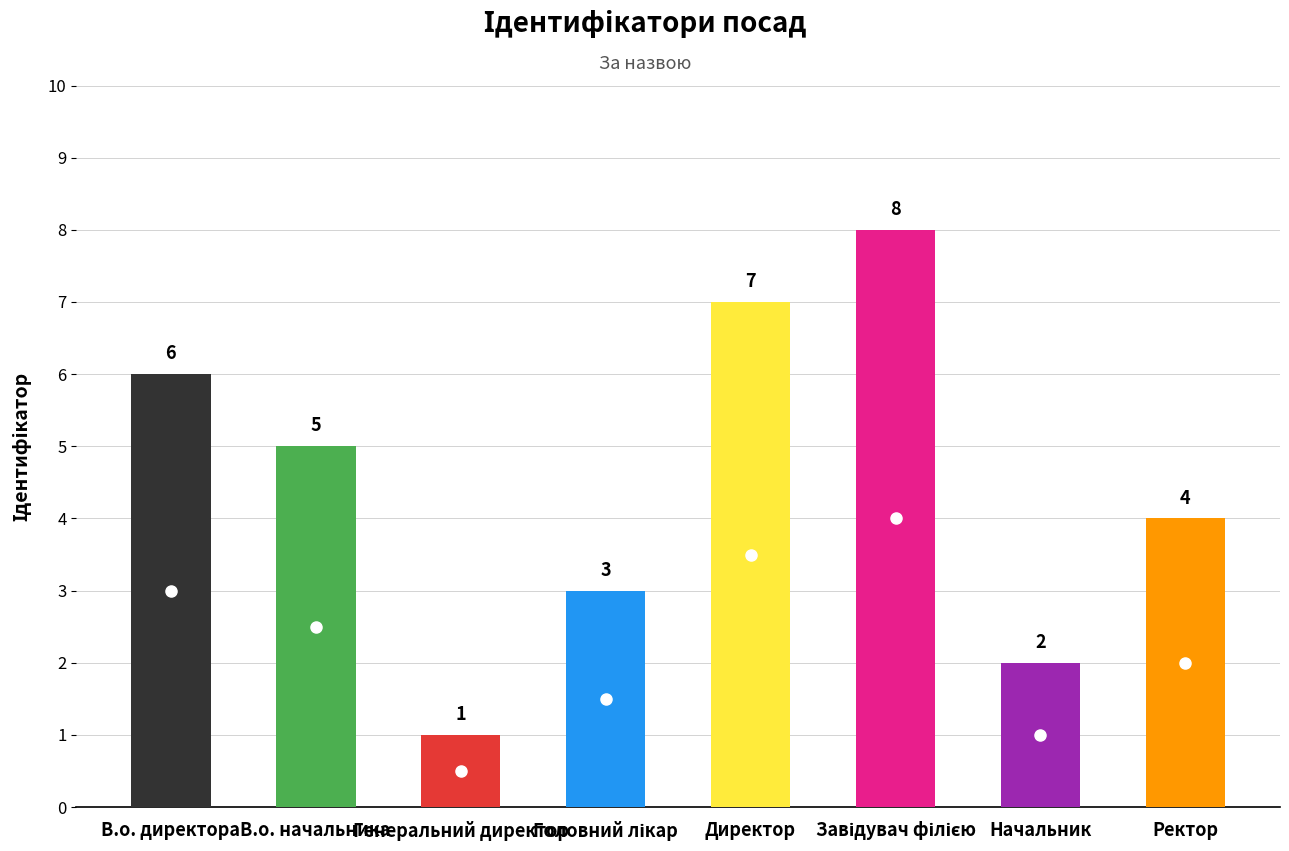

What is the minimum value shown in the chart?

1